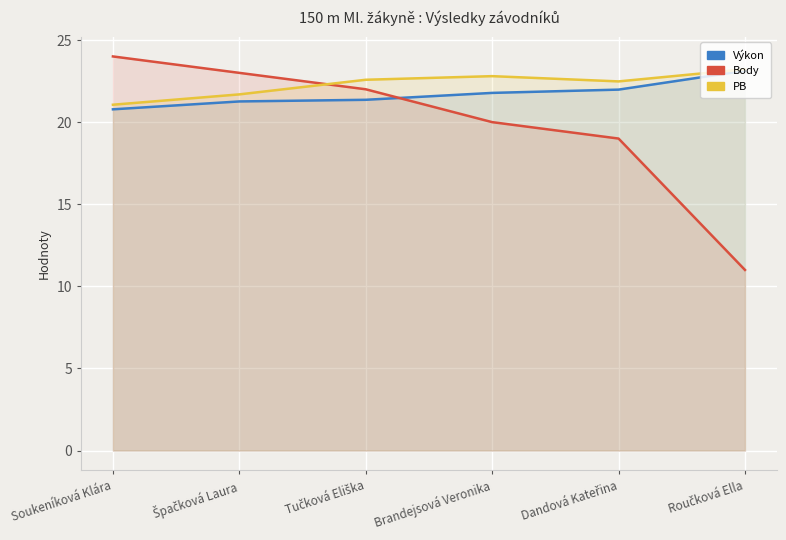

What is the difference between the highest and lowest values at Tučková Eliška?

1.2